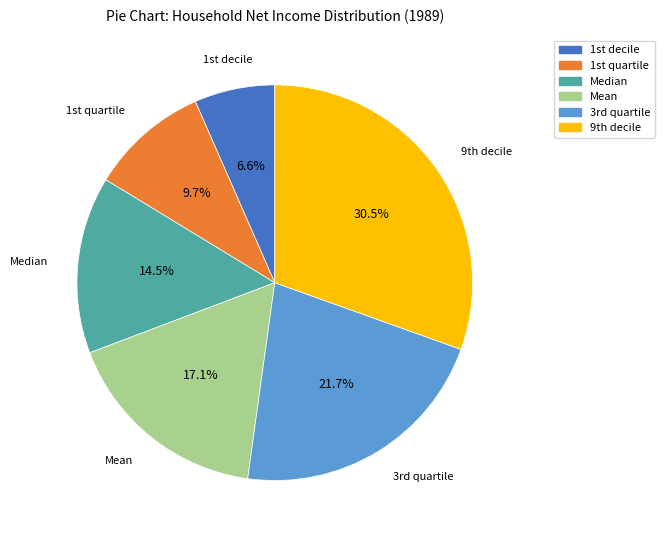

Which slice is the largest?

9th decile